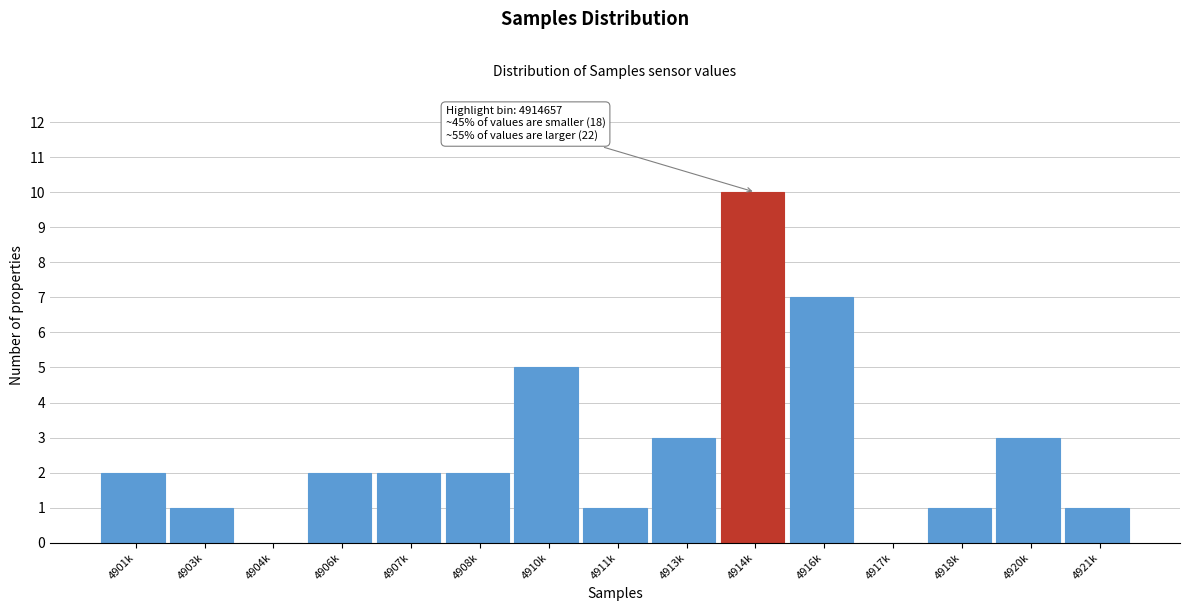

Reading left to right, list all the values displayed in this chart.

4901k=2	4903k=1	4904k=0	4906k=2	4907k=2	4908k=2	4910k=5	4911k=1	4913k=3	4914k=10	4916k=7	4917k=0	4918k=1	4920k=3	4921k=1